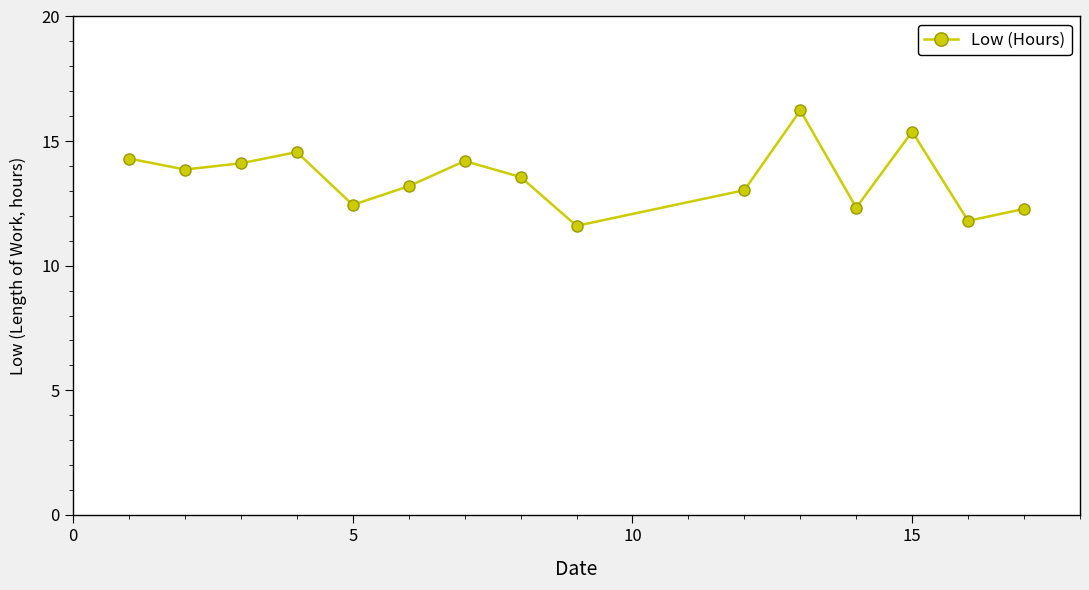

How many distinct data groups are displayed?

1